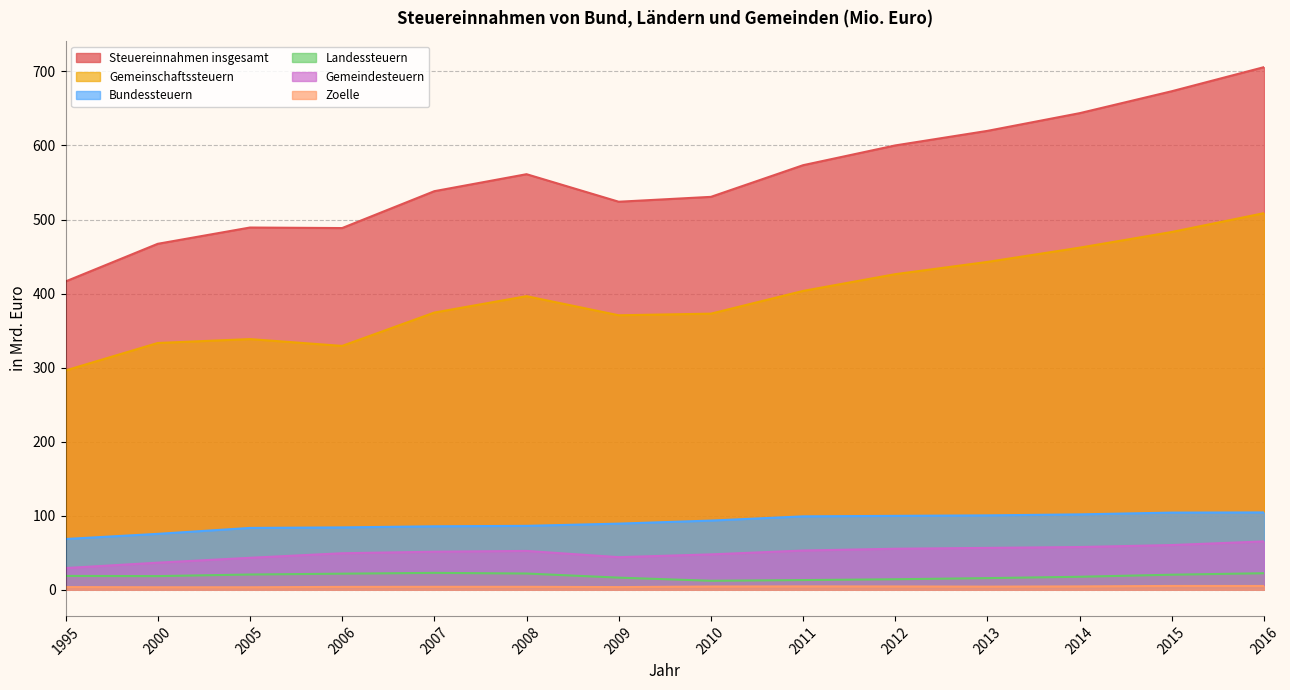

How many lines are shown in the chart?

6